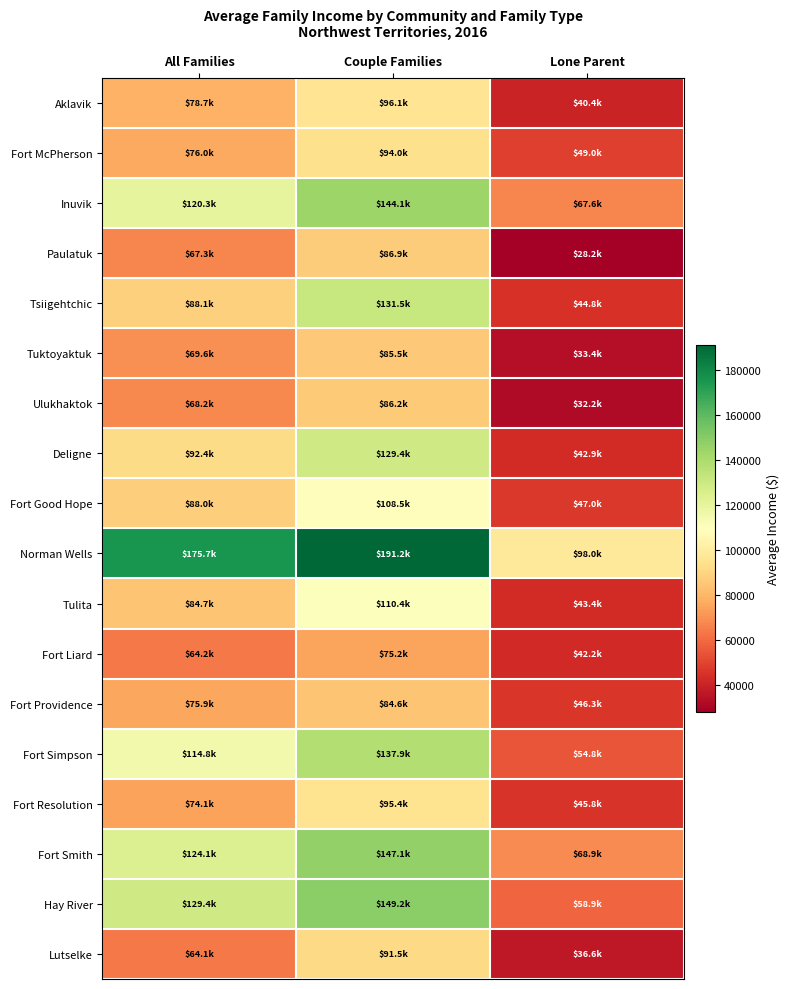

Rank the series by their maximum value, from lowest to highest.

Fort Liard, Fort Providence, Tuktoyaktuk, Ulukhaktok, Paulatuk, Lutselke, Fort McPherson, Fort Resolution, Aklavik, Fort Good Hope, Tulita, Deligne, Tsiigehtchic, Fort Simpson, Inuvik, Fort Smith, Hay River, Norman Wells